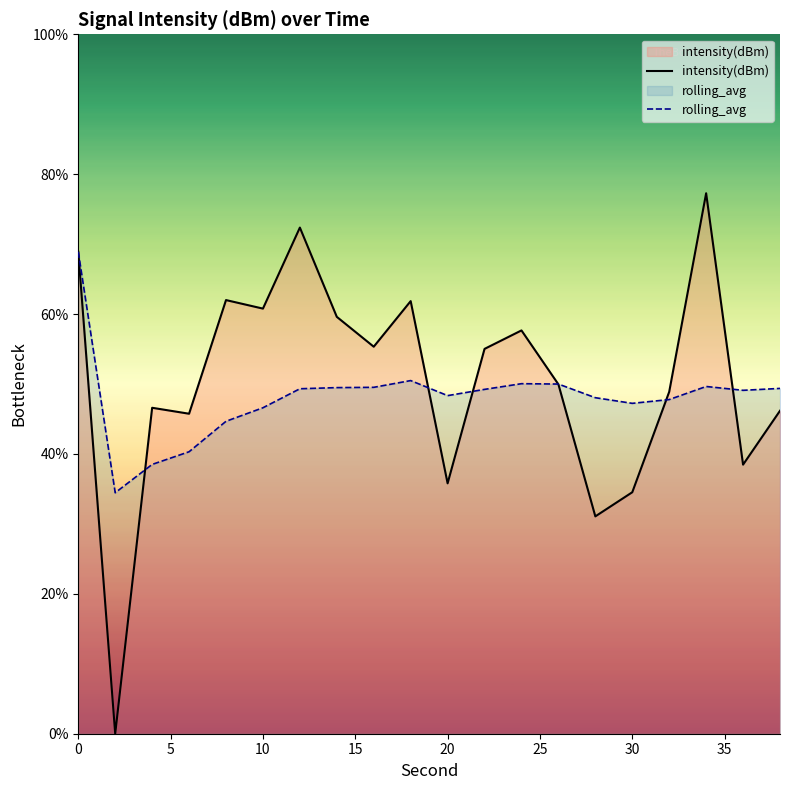

Which series has the widest spread of values?

intensity(dBm)